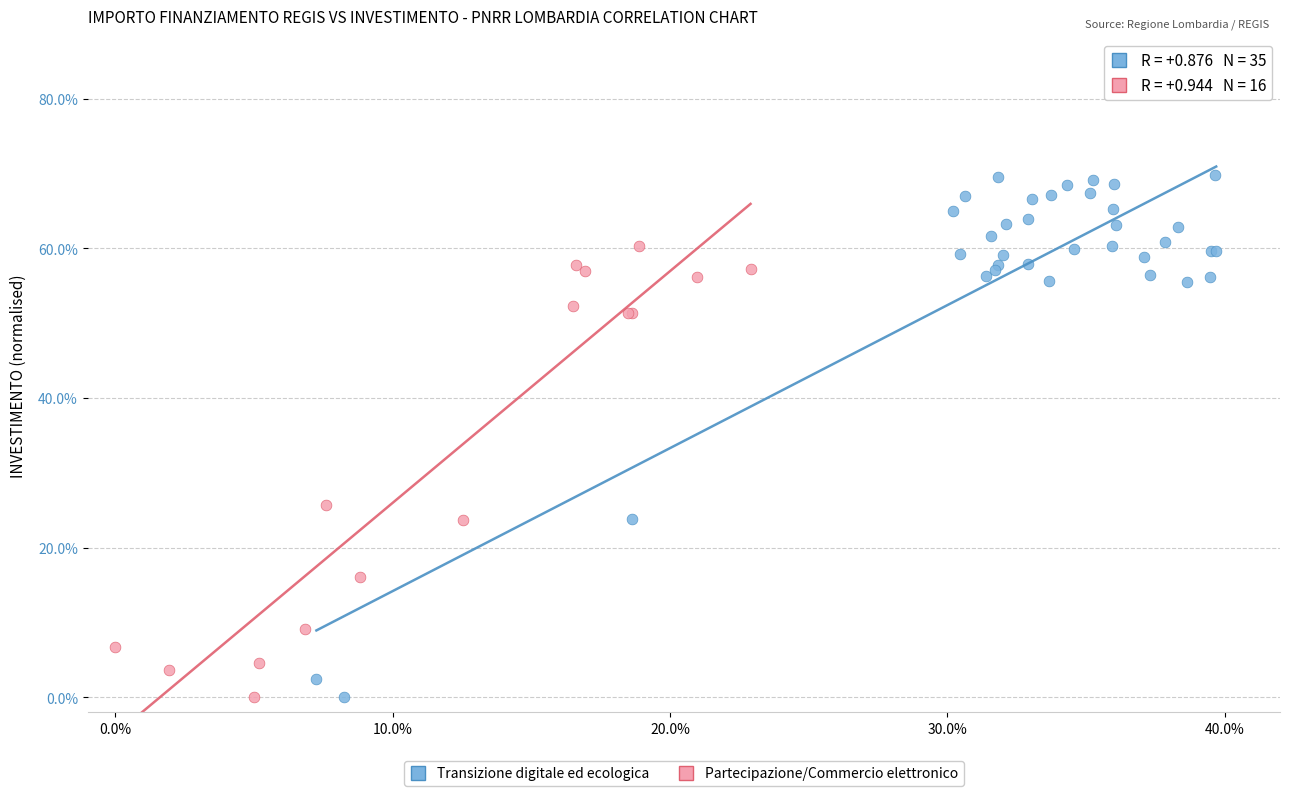

What are all the series names shown in the legend?

Transizione digitale ed ecologica, Partecipazione/Commercio elettronico